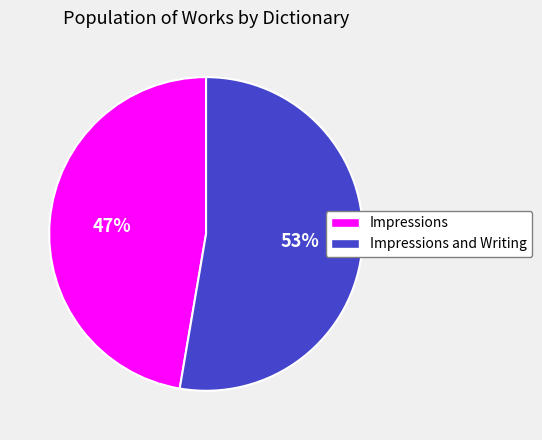

Is there a majority slice in this chart?

Yes